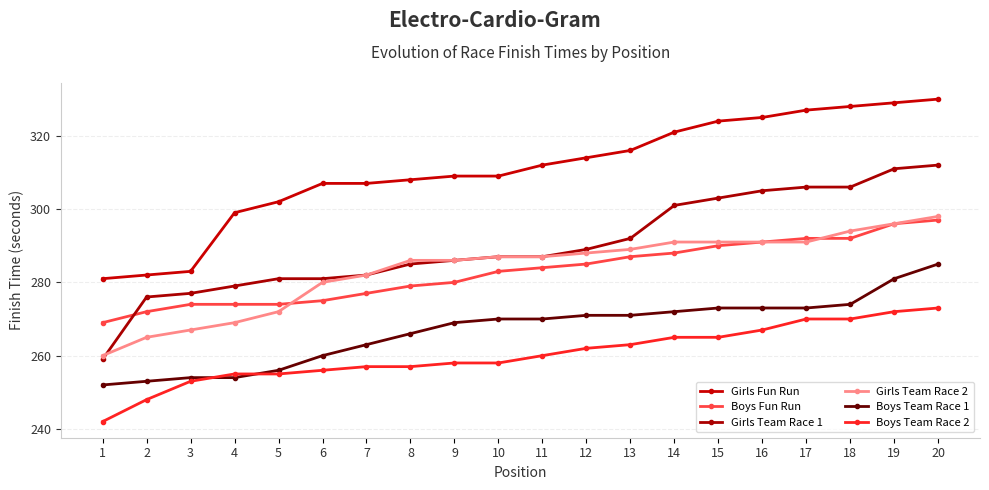

Between 10 and 12, which is larger?

12